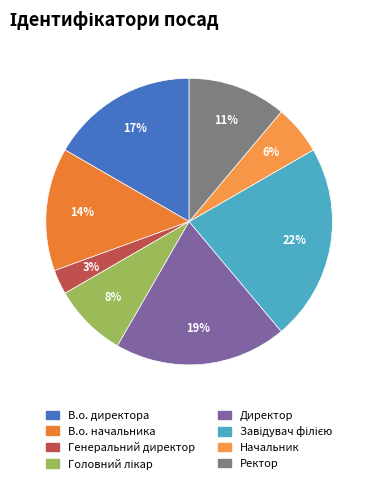

True or false: Директор accounts for 33% of the total.

False